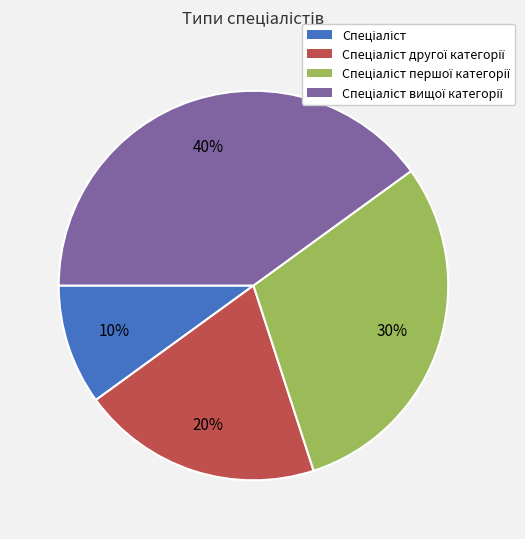

To the nearest percent, what is the average slice percentage?

25%